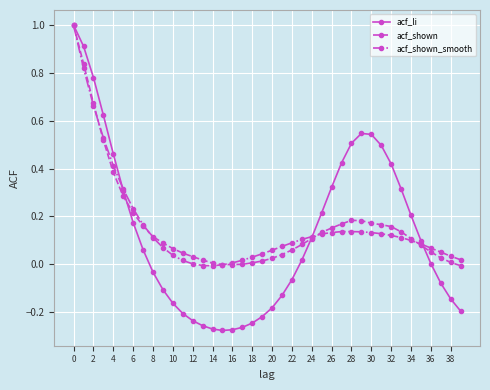

What is the highest value of the acf_shown series?

1.0